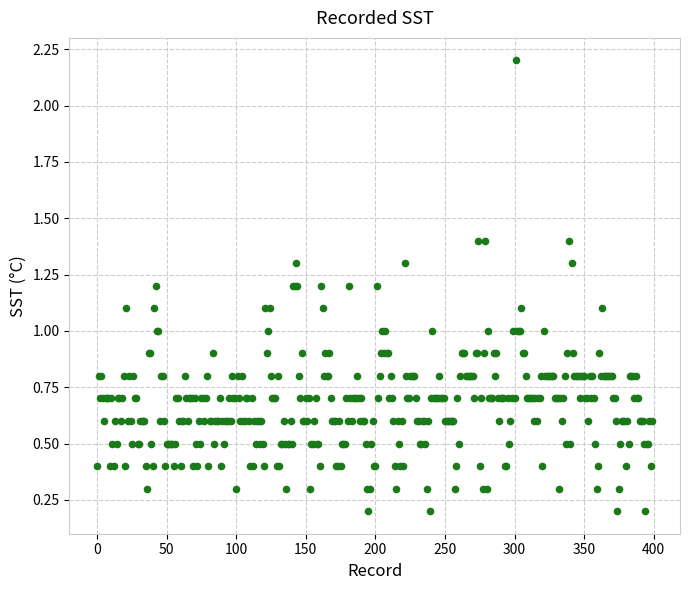

What is the range of Y values (max minus min)?

2.0